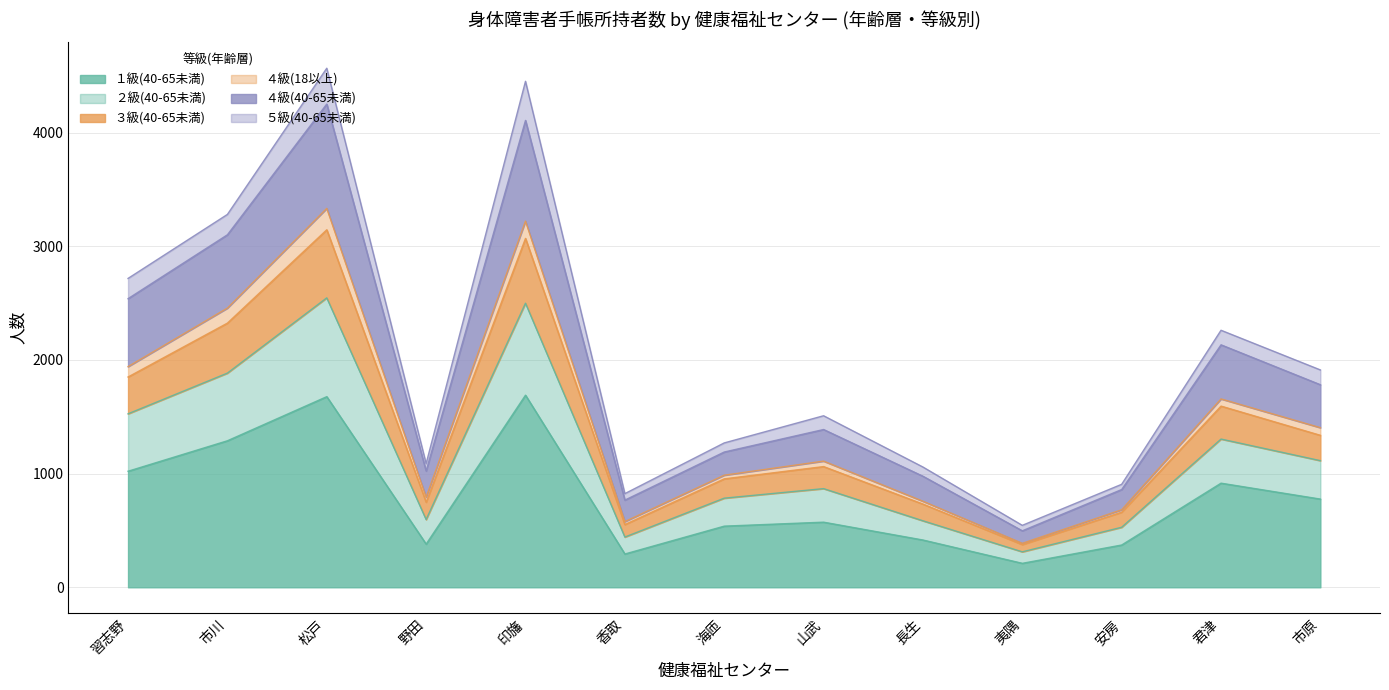

What is the total value across all series at 松戸?

4566